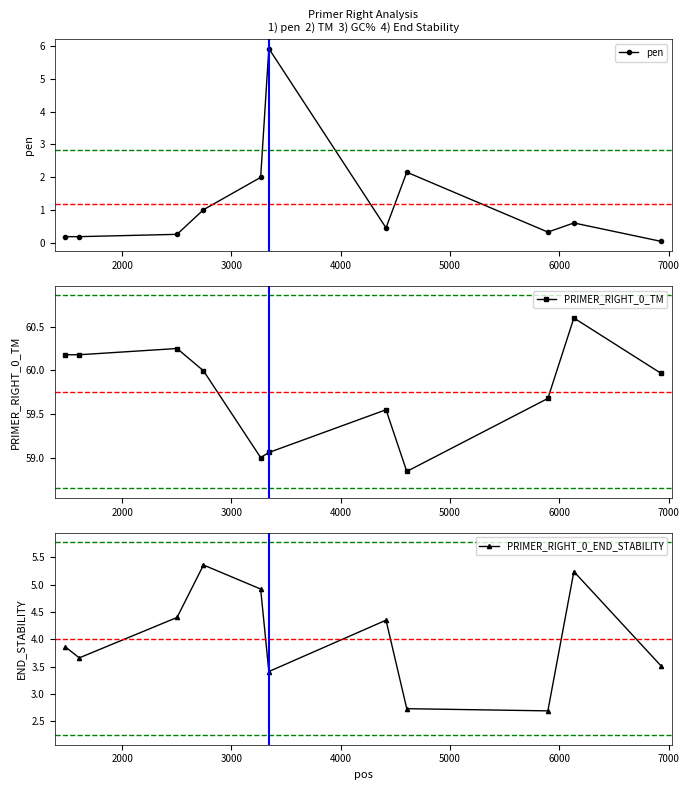

How many interior local peaks does the PRIMER_RIGHT_0_TM series have?

3